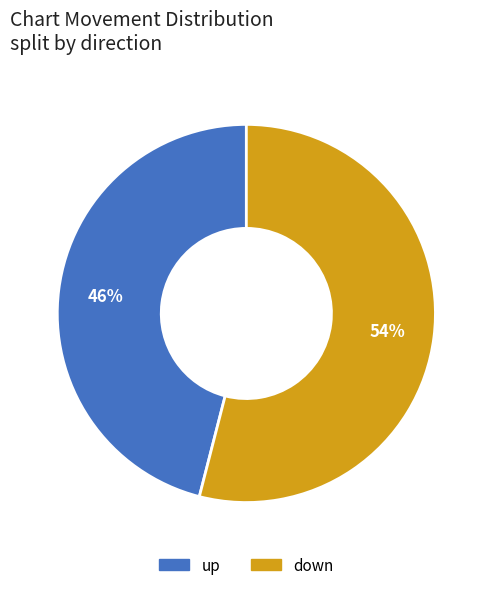

Which has a higher value, down or up?

down